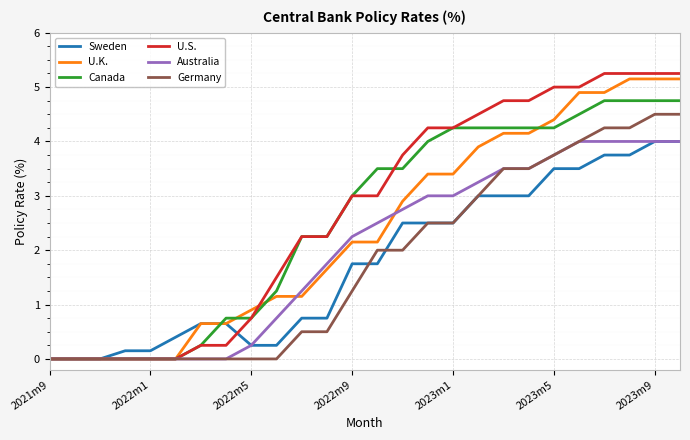

What is the highest value of the Sweden series?

4.0